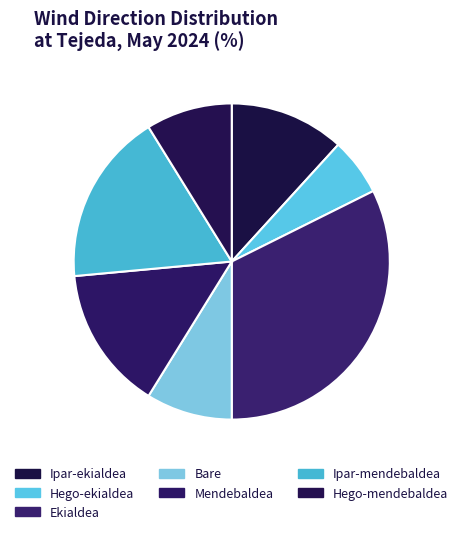

Count the number of slices in the pie.

7